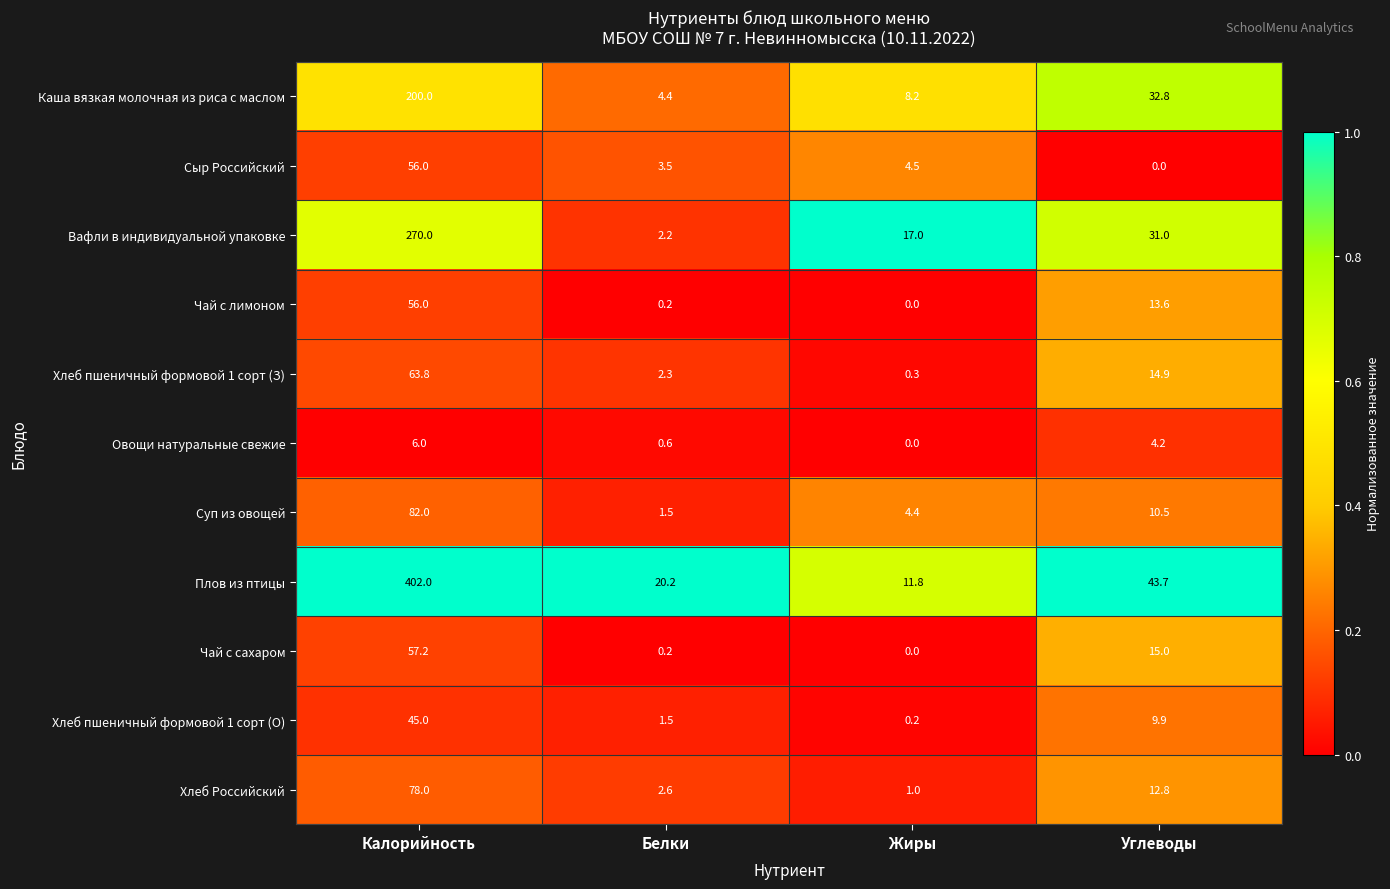

At Углеводы, list the series in order from largest to smallest.

Плов из птицы, Каша вязкая молочная из риса с маслом, Вафли в индивидуальной упаковке, Чай с сахаром, Хлеб пшеничный формовой 1 сорт (З), Чай с лимоном, Хлеб Российский, Суп из овощей, Хлеб пшеничный формовой 1 сорт (О), Овощи натуральные свежие, Сыр Российский